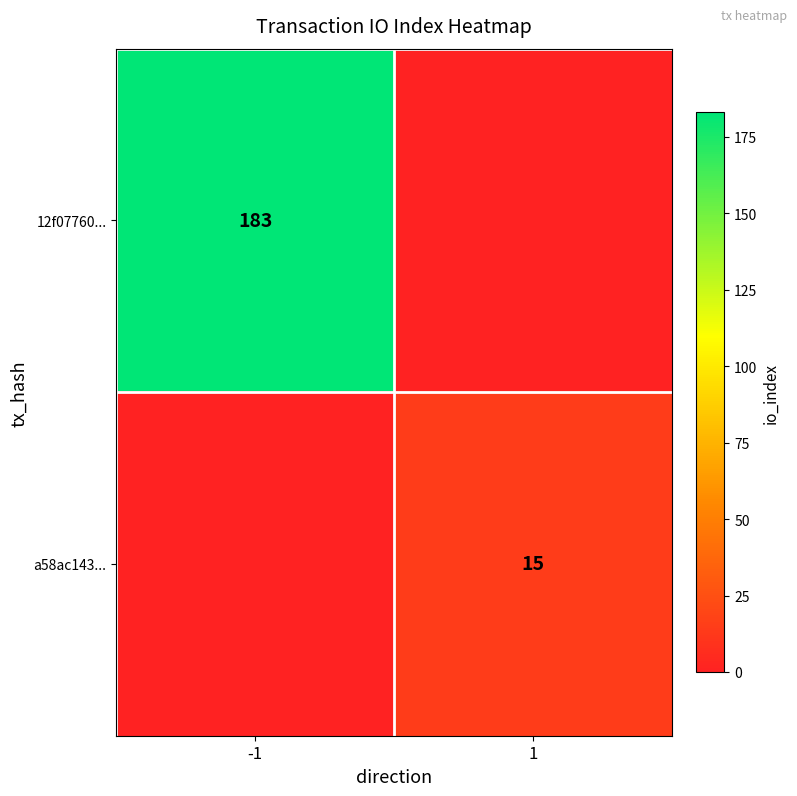

The value of a58ac143... at 1 is 15. True or false?

True